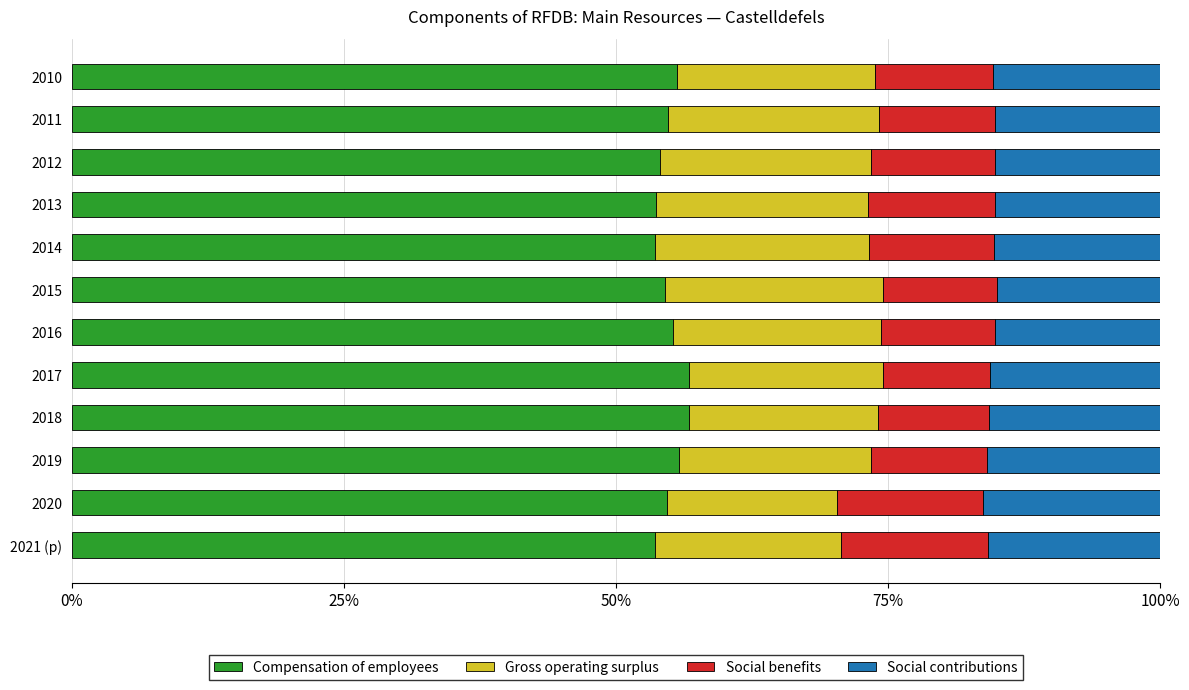

True or false: Compensation of employees has a value of 11.6 at 2012.

False